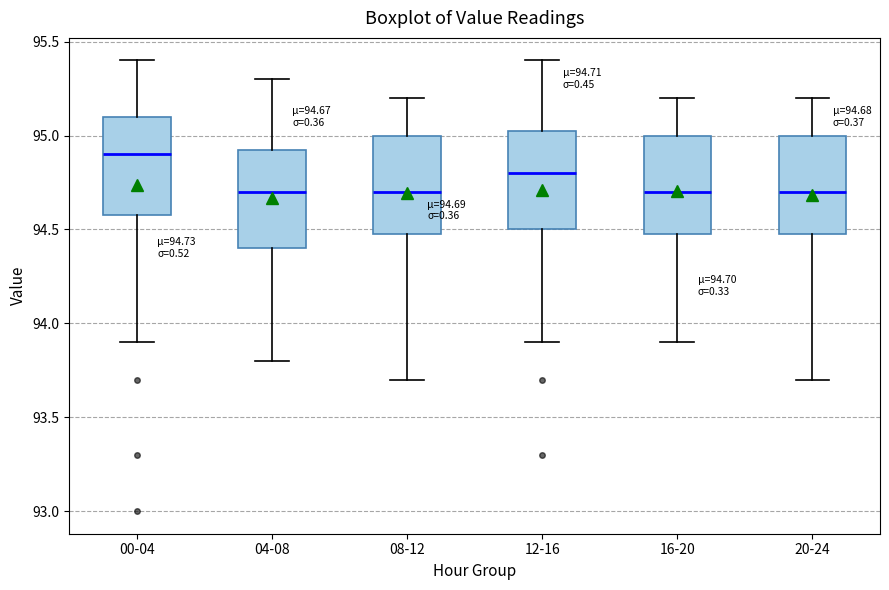

Which box has the highest median line?

00-04